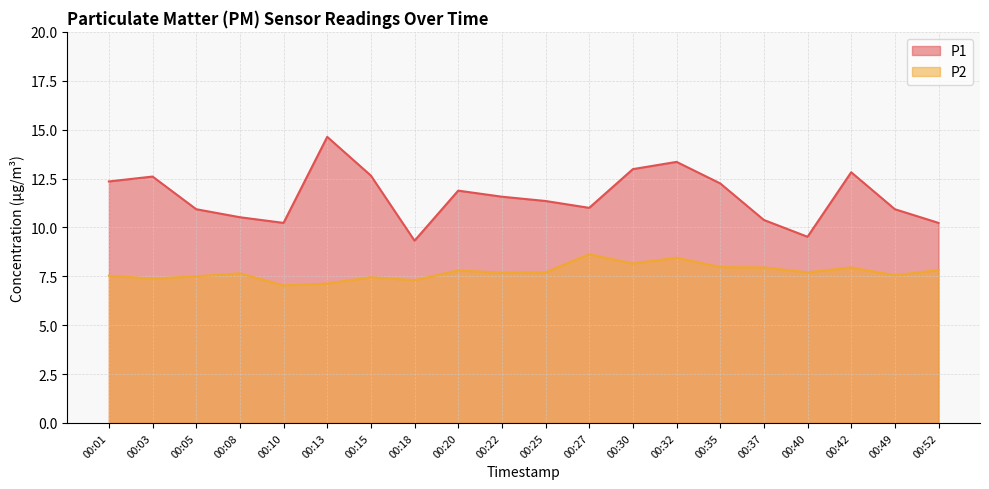

What is the sum of all P1 values?

231.5